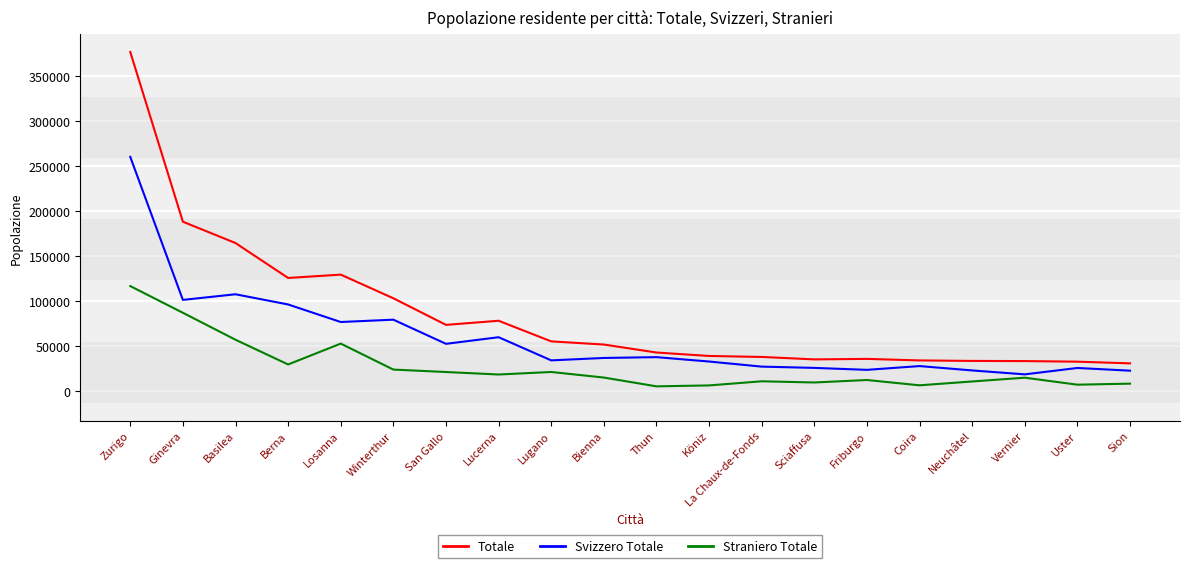

What is the difference between the maximum and minimum values in the Totale series?

346273